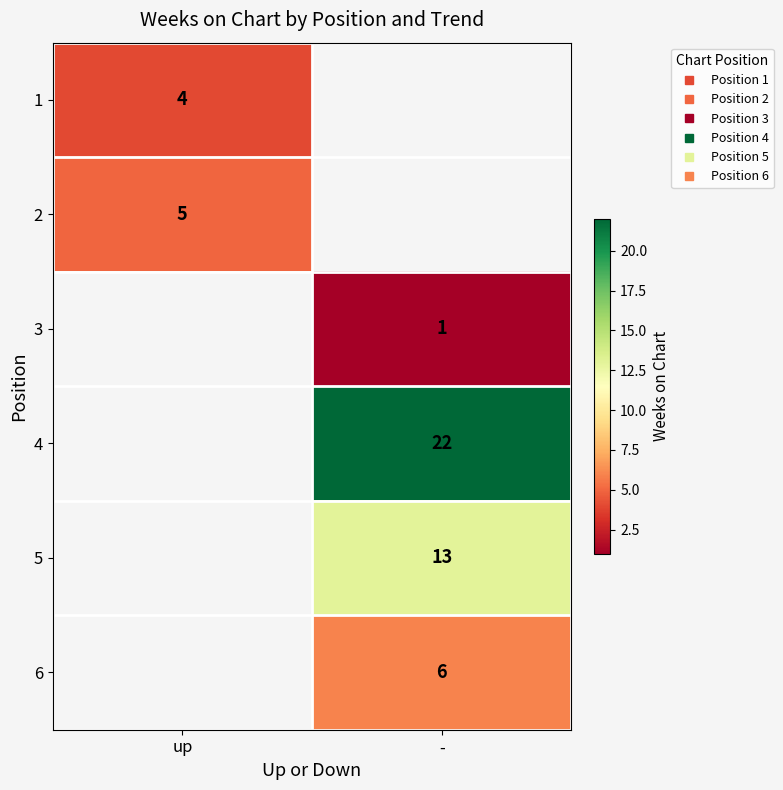

What is the greatest value displayed?

22.0